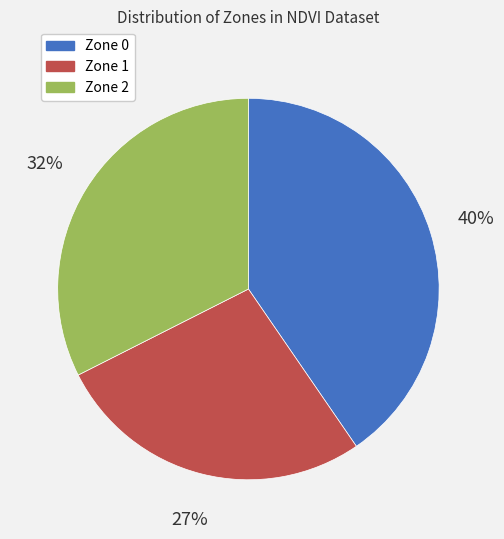

Count the number of slices in the pie.

3